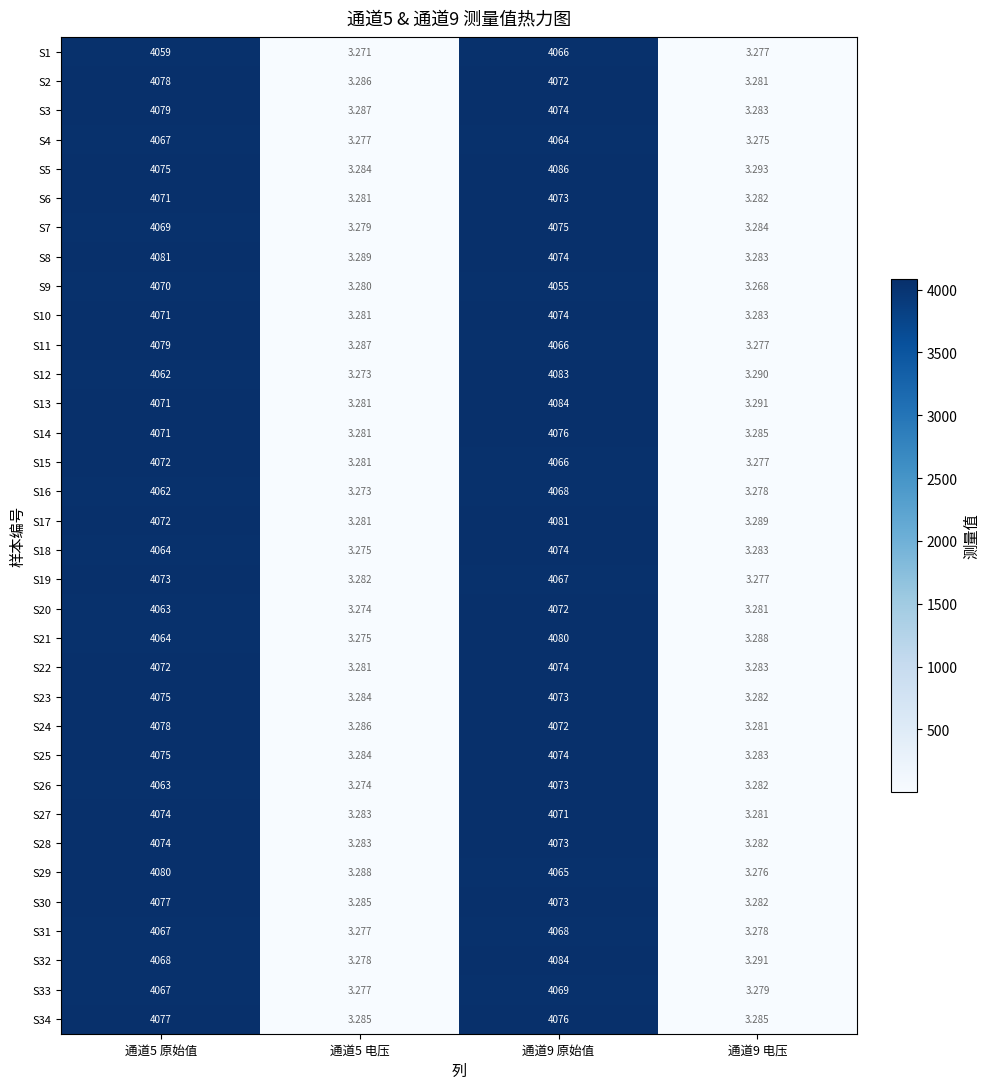

Is the value of S10 at 通道5 电压 greater than the value of S28 at 通道9 原始值?

No